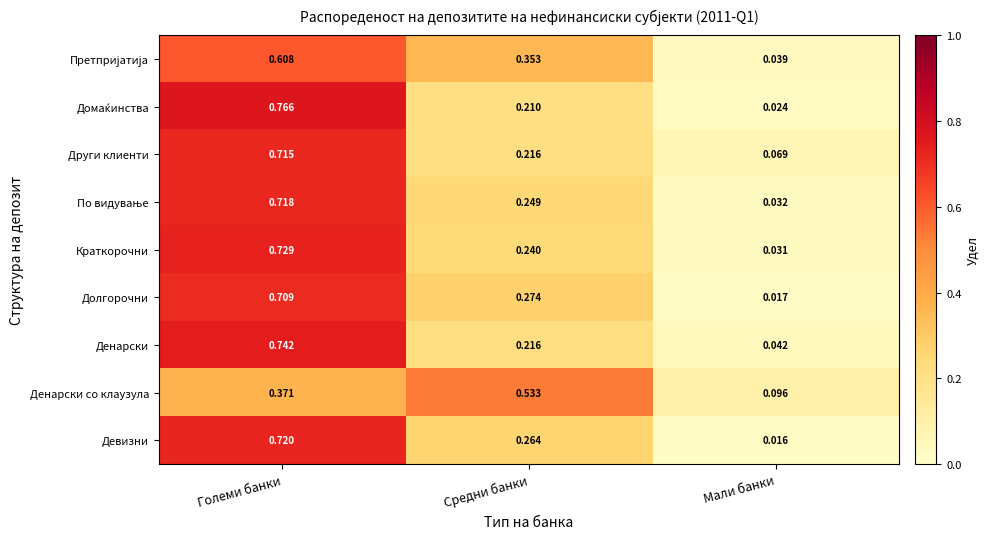

At which label is Девизни closest to 0?

Мали банки